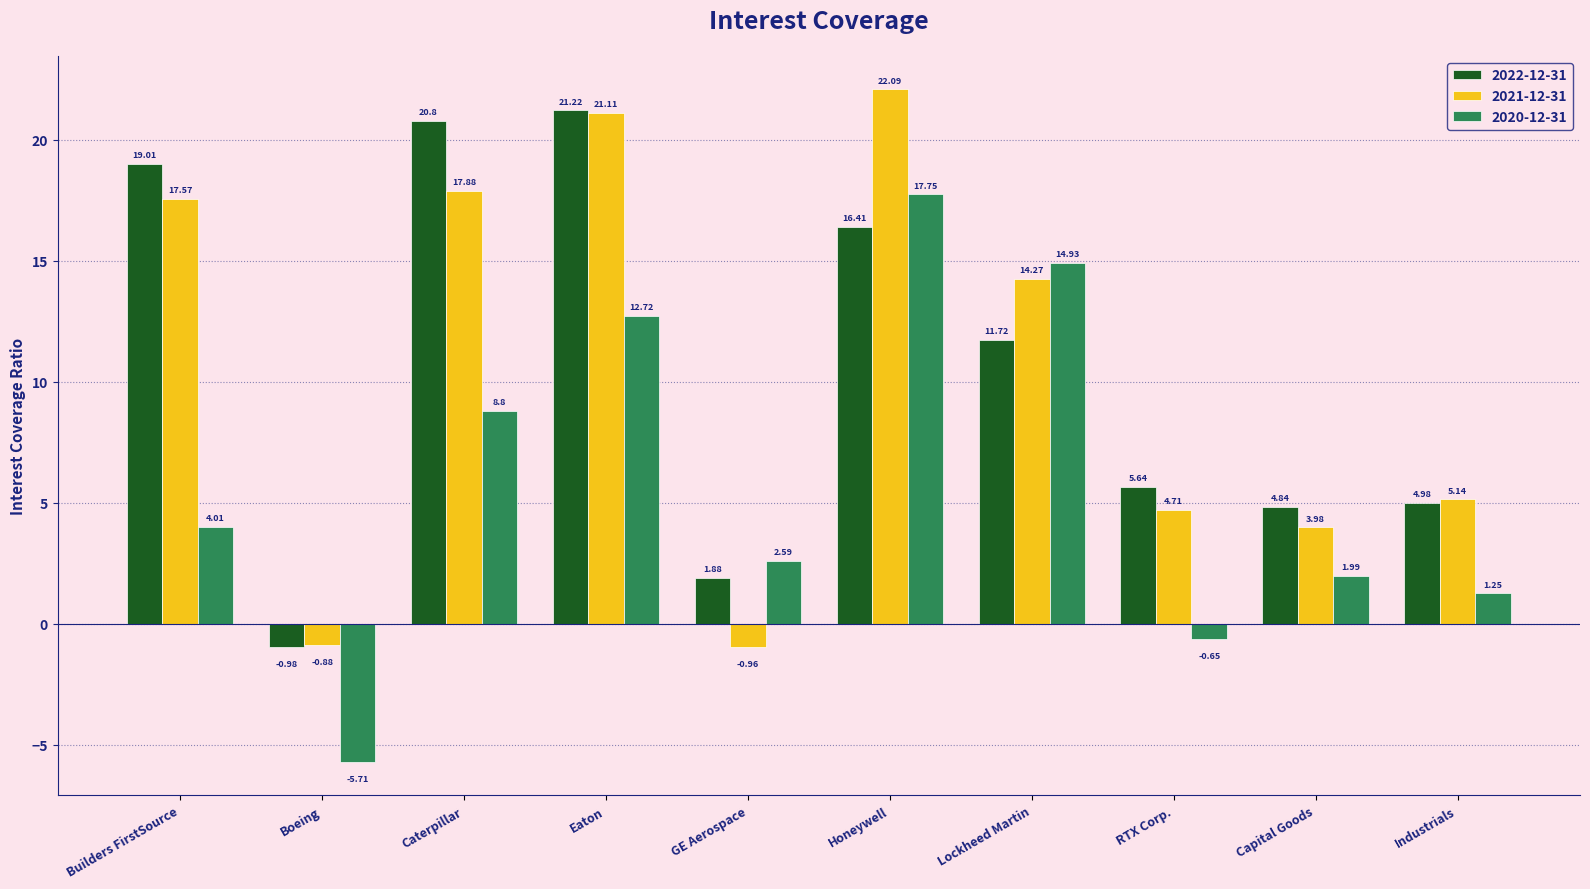

Which series changed the most between Builders FirstSource and Lockheed Martin?

2020-12-31